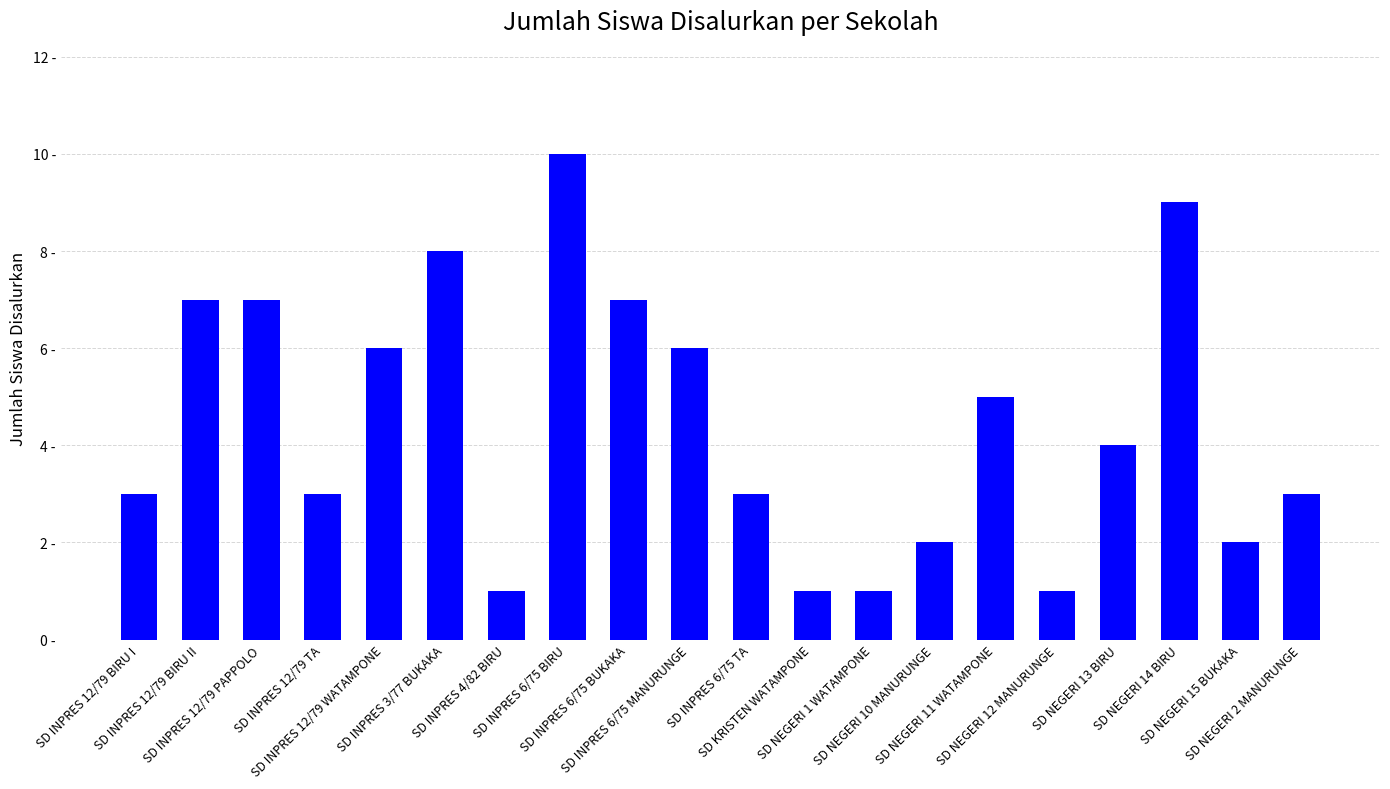

Reading left to right, transcribe all the data shown in this chart.

SD INPRES 12/79 BIRU I=3	SD INPRES 12/79 BIRU II=7	SD INPRES 12/79 PAPPOLO=7	SD INPRES 12/79 TA=3	SD INPRES 12/79 WATAMPONE=6	SD INPRES 3/77 BUKAKA=8	SD INPRES 4/82 BIRU=1	SD INPRES 6/75 BIRU=10	SD INPRES 6/75 BUKAKA=7	SD INPRES 6/75 MANURUNGE=6	SD INPRES 6/75 TA=3	SD KRISTEN WATAMPONE=1	SD NEGERI 1 WATAMPONE=1	SD NEGERI 10 MANURUNGE=2	SD NEGERI 11 WATAMPONE=5	SD NEGERI 12 MANURUNGE=1	SD NEGERI 13 BIRU=4	SD NEGERI 14 BIRU=9	SD NEGERI 15 BUKAKA=2	SD NEGERI 2 MANURUNGE=3